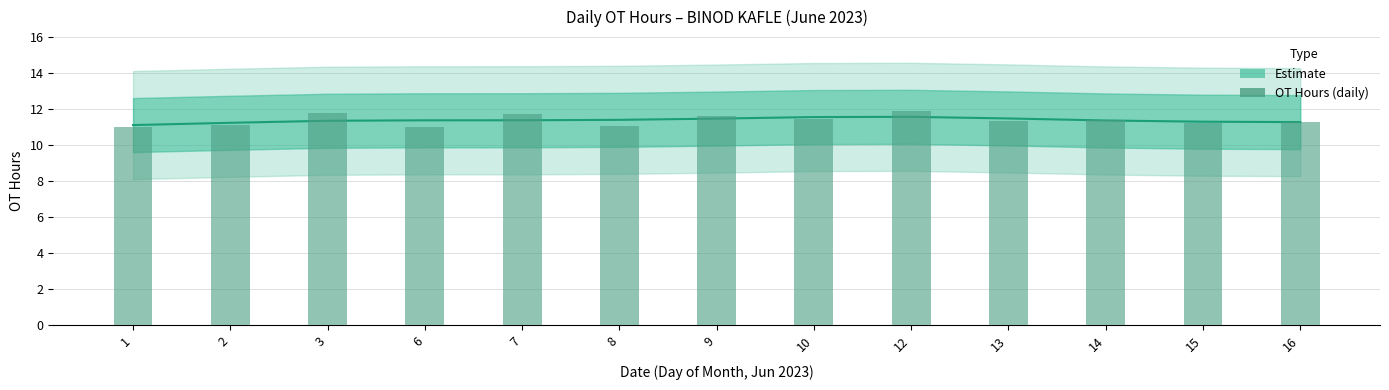

What is the change in value from 15 to 16?

+0.1